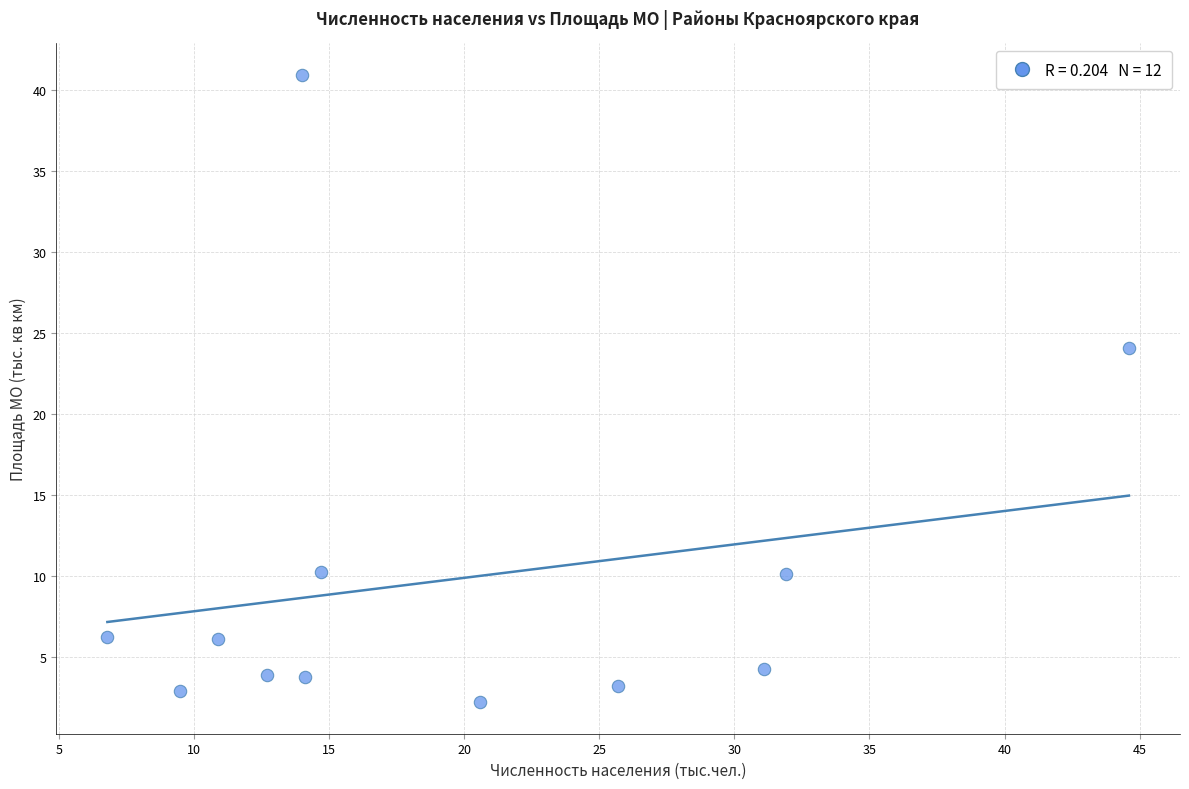

What Y value in the scatter plot is closest to 21?

24.1